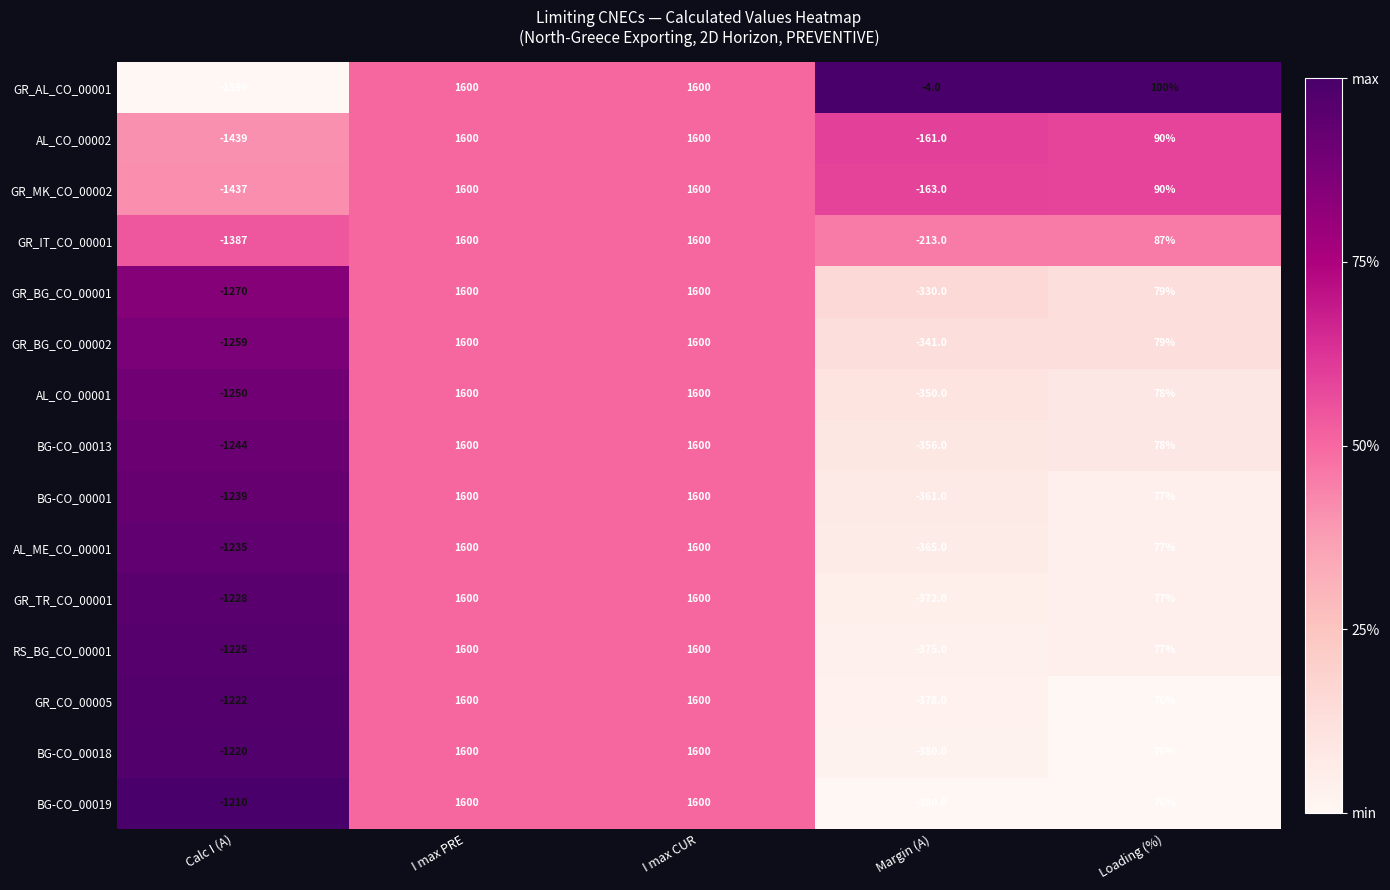

The BG-CO_00019 series shows 37 at Loading (%). True or false?

False